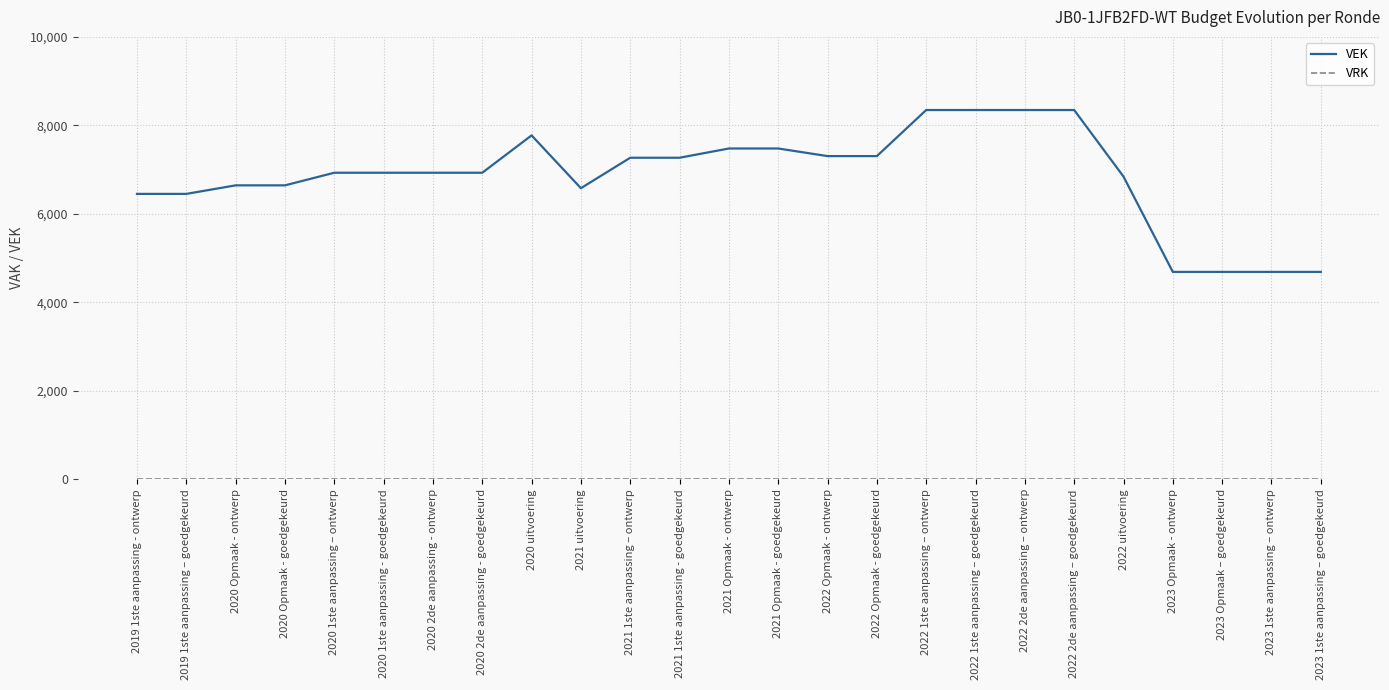

Count the number of data series in this chart.

2